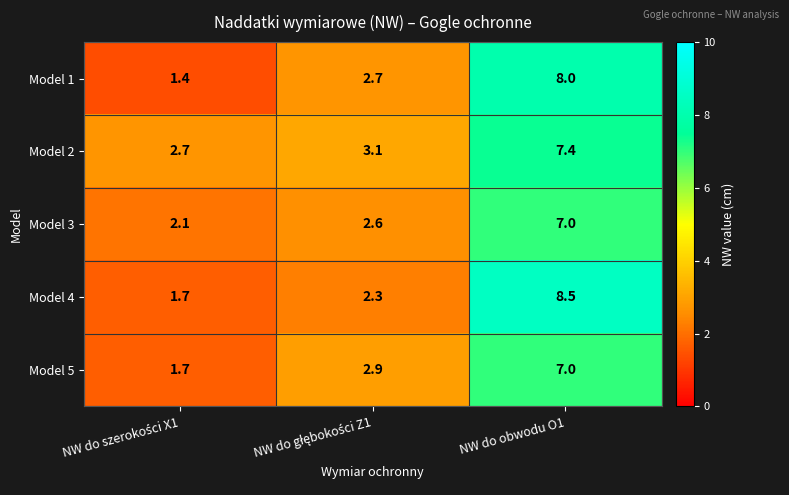

True or false: Model 1 has a value of 8.0 at NW do obwodu O1.

True